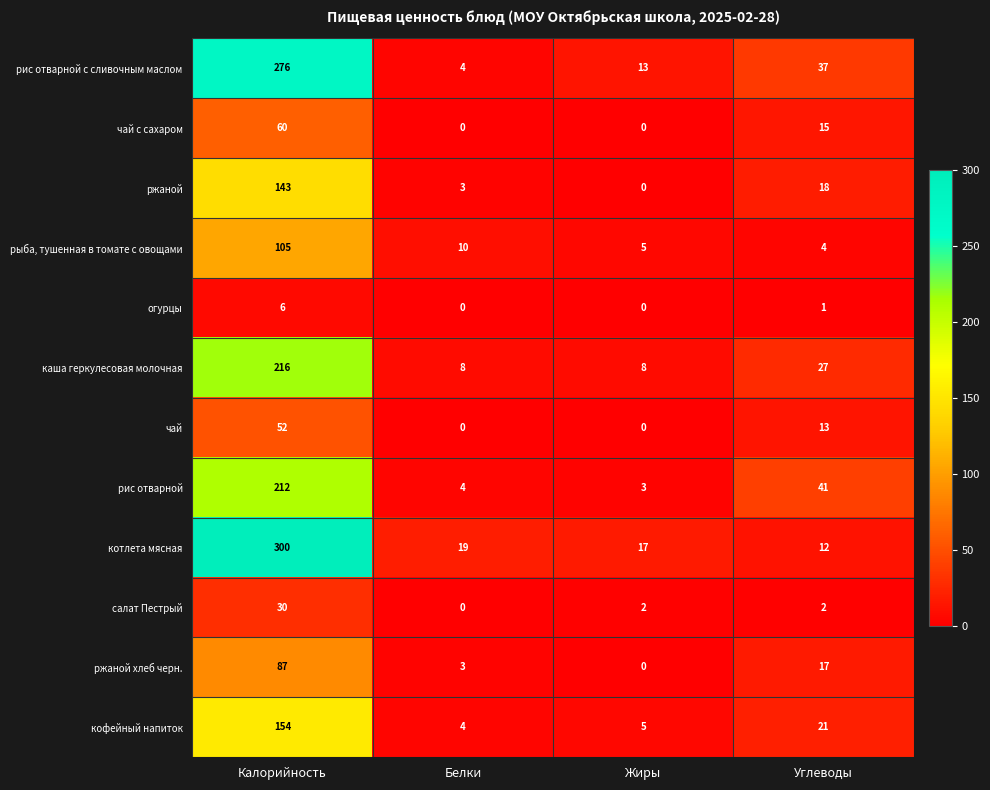

What is the approximate value of рис отварной с сливочным маслом at Углеводы, to the nearest 10?

40